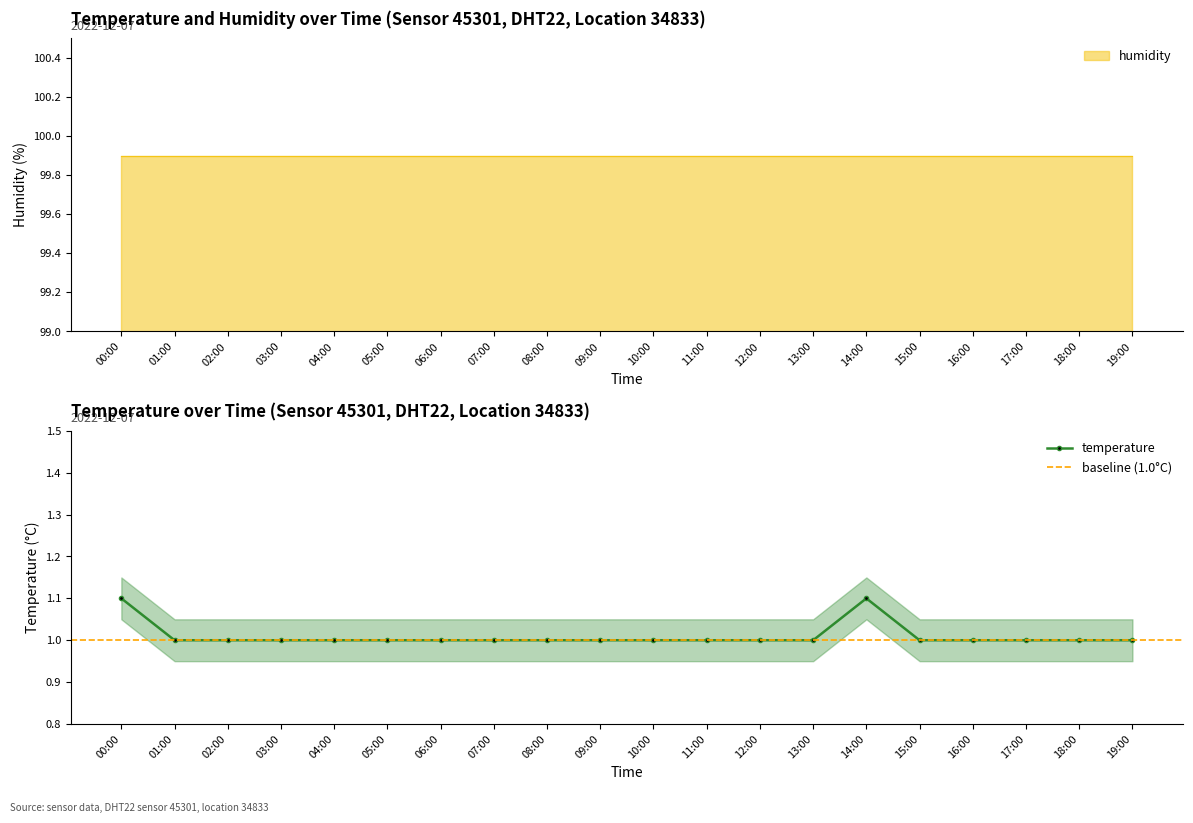

What is the value of the 1st point from the left?

1.1